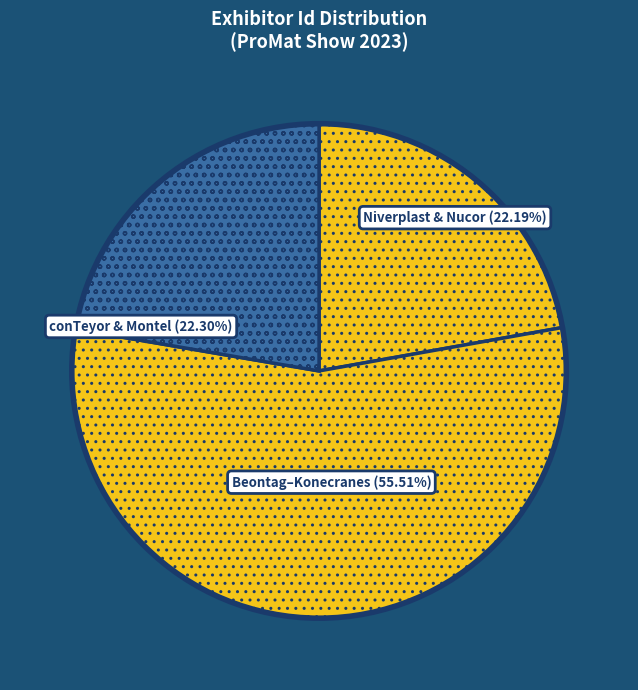

Count the number of slices in the pie.

3